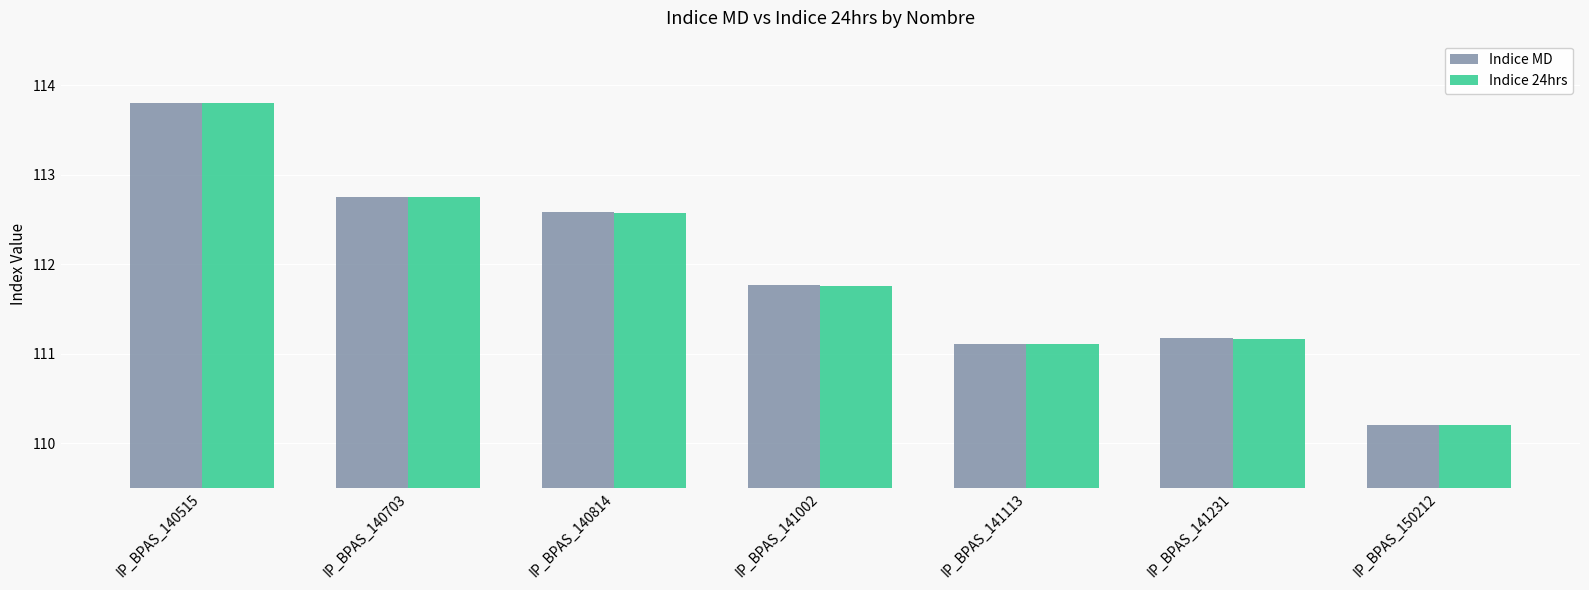

At which category does the chart reach its peak across all series?

IP_BPAS_140515